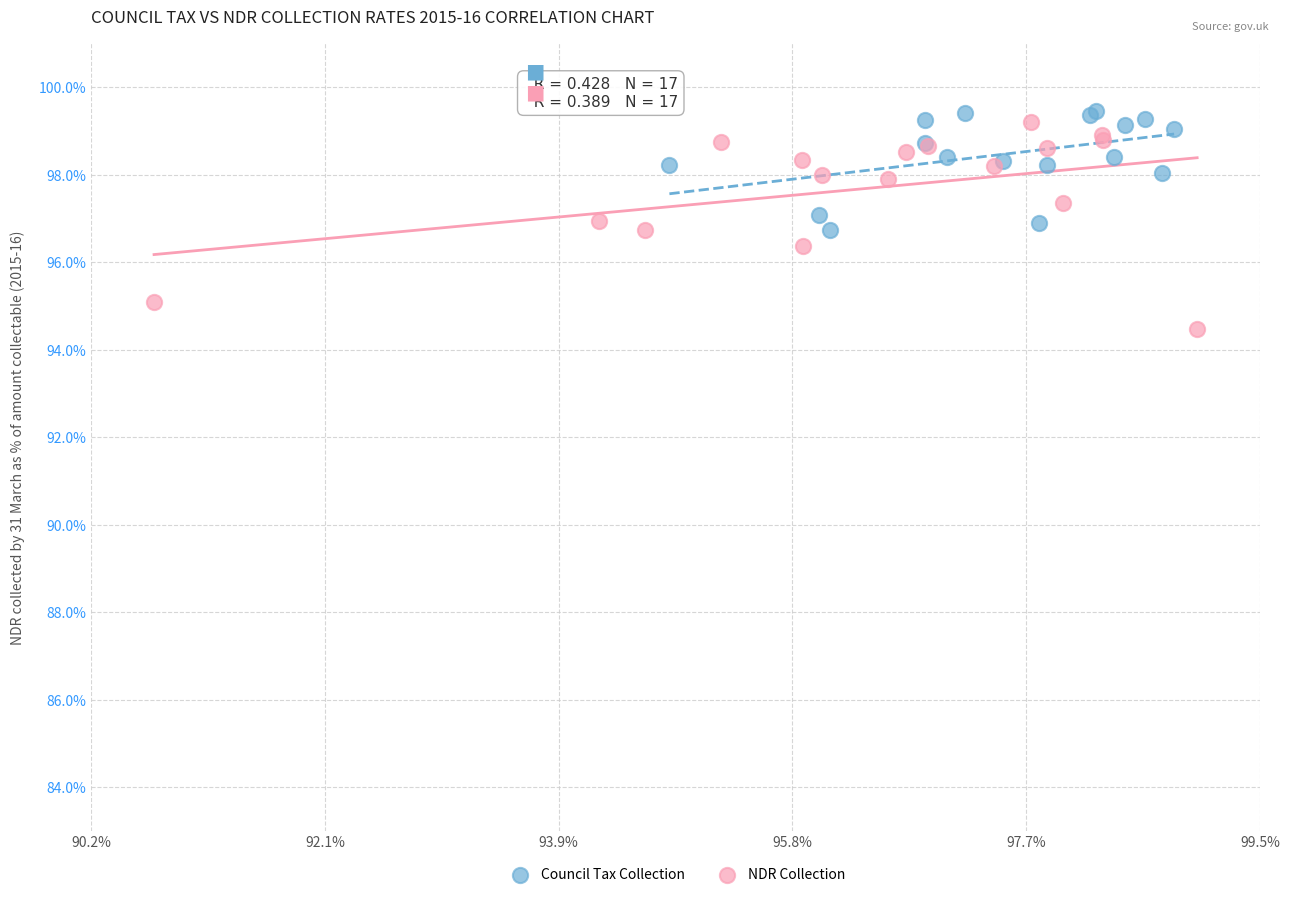

Which series contains the lowest Y value?

NDR Collection